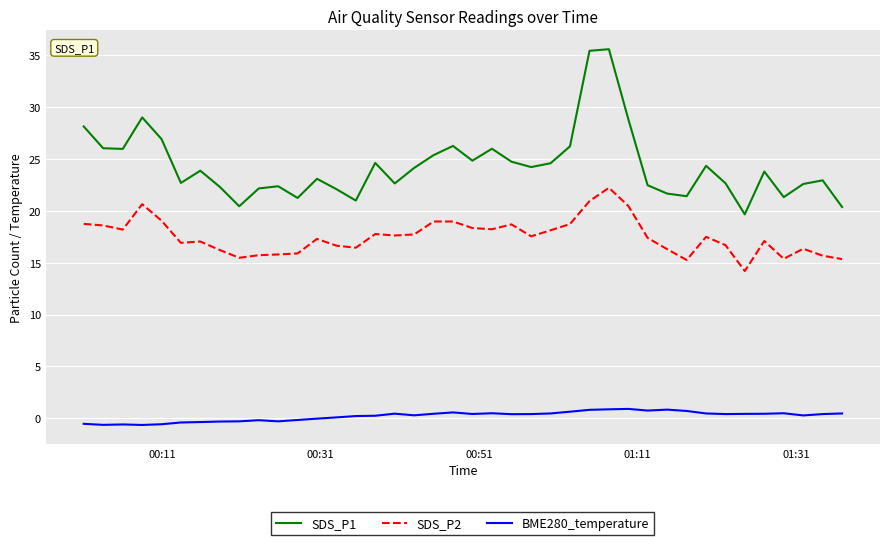

Which series has the widest spread of values?

SDS_P1